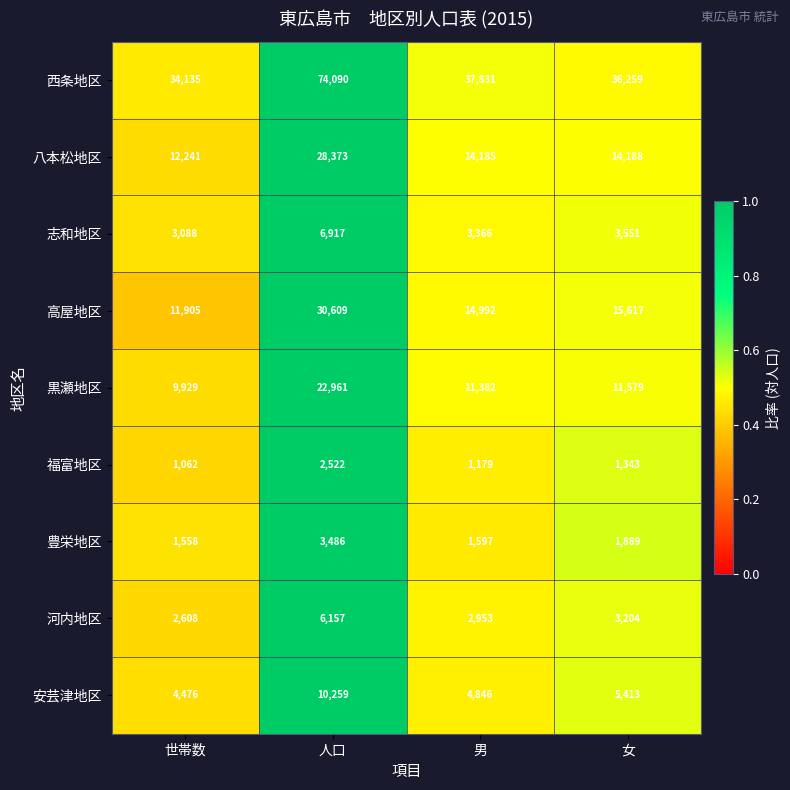

The 高屋地区 series shows 30609 at 人口. True or false?

True